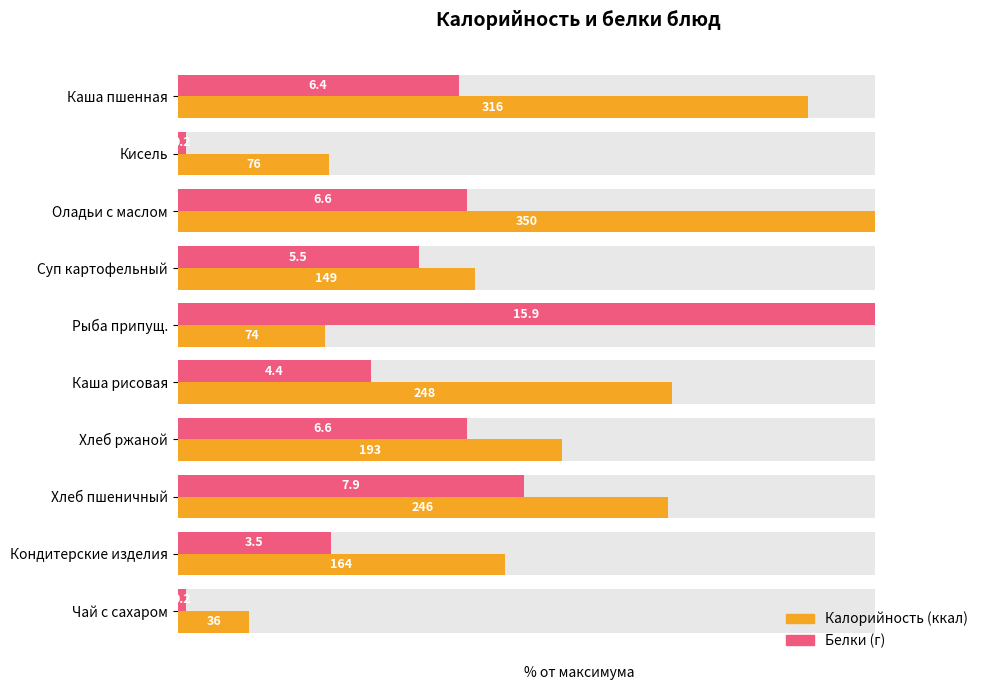

What are all the series names shown in the legend?

Калорийность, Белки